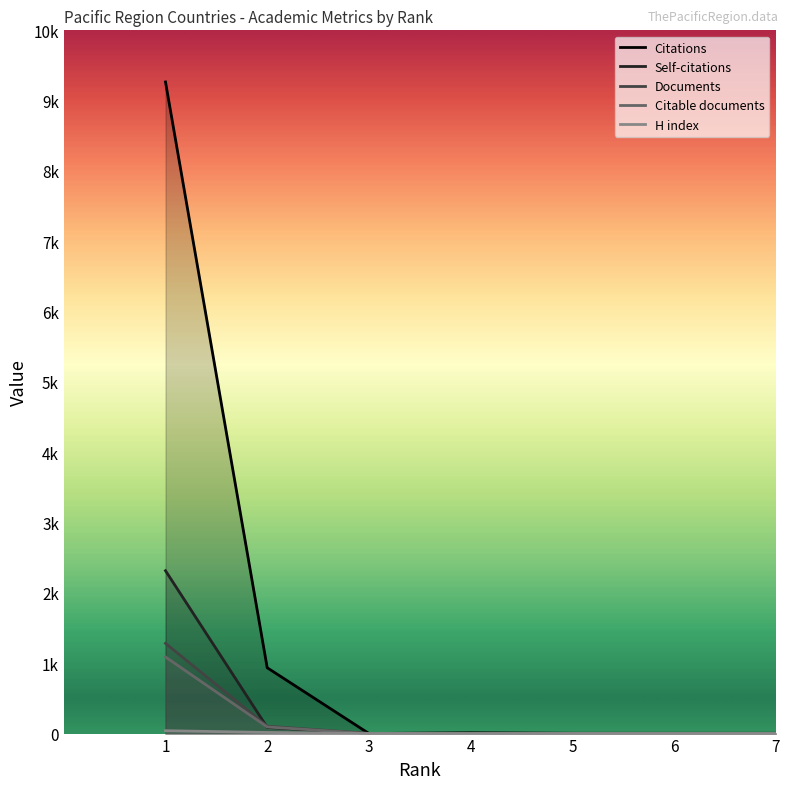

The Self-citations series shows 2316 at 1. True or false?

True